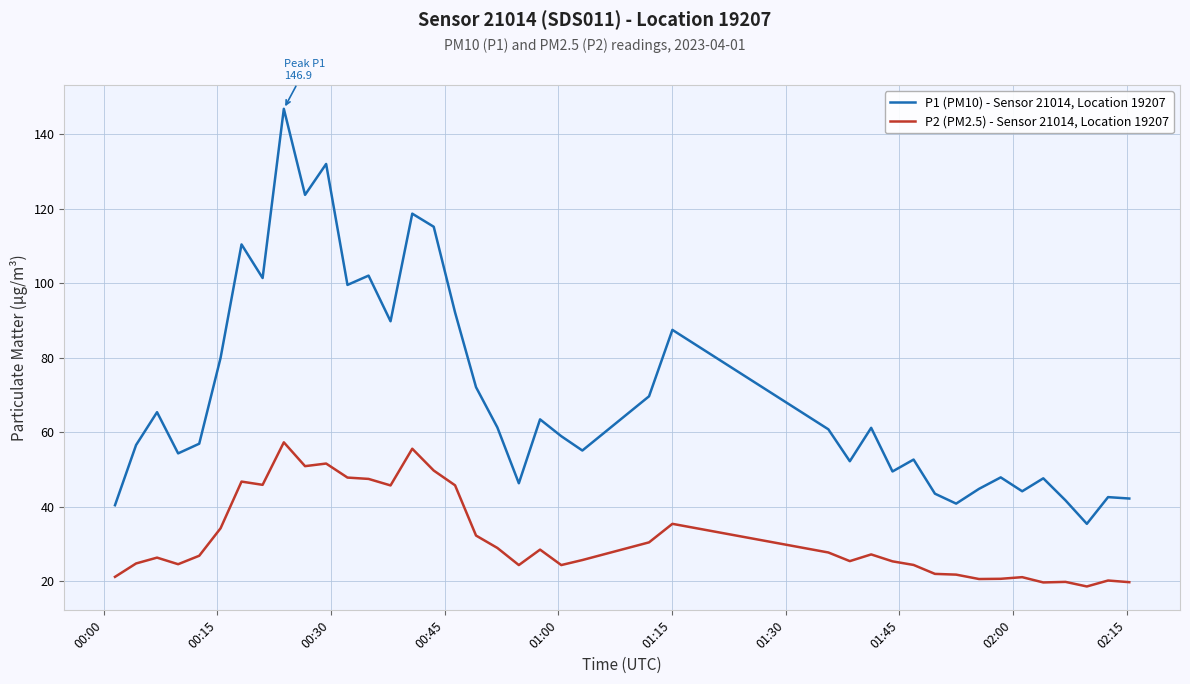

List the series in order of their peak value, lowest first.

P2 (PM2.5) - Sensor 21014, Location 19207, P1 (PM10) - Sensor 21014, Location 19207